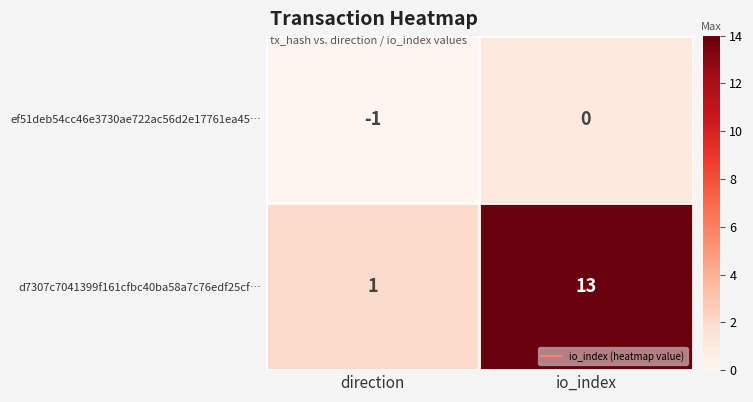

Which series has the largest total across all categories?

d7307c7041399f161cfbc40ba58a7c76edf25cf…